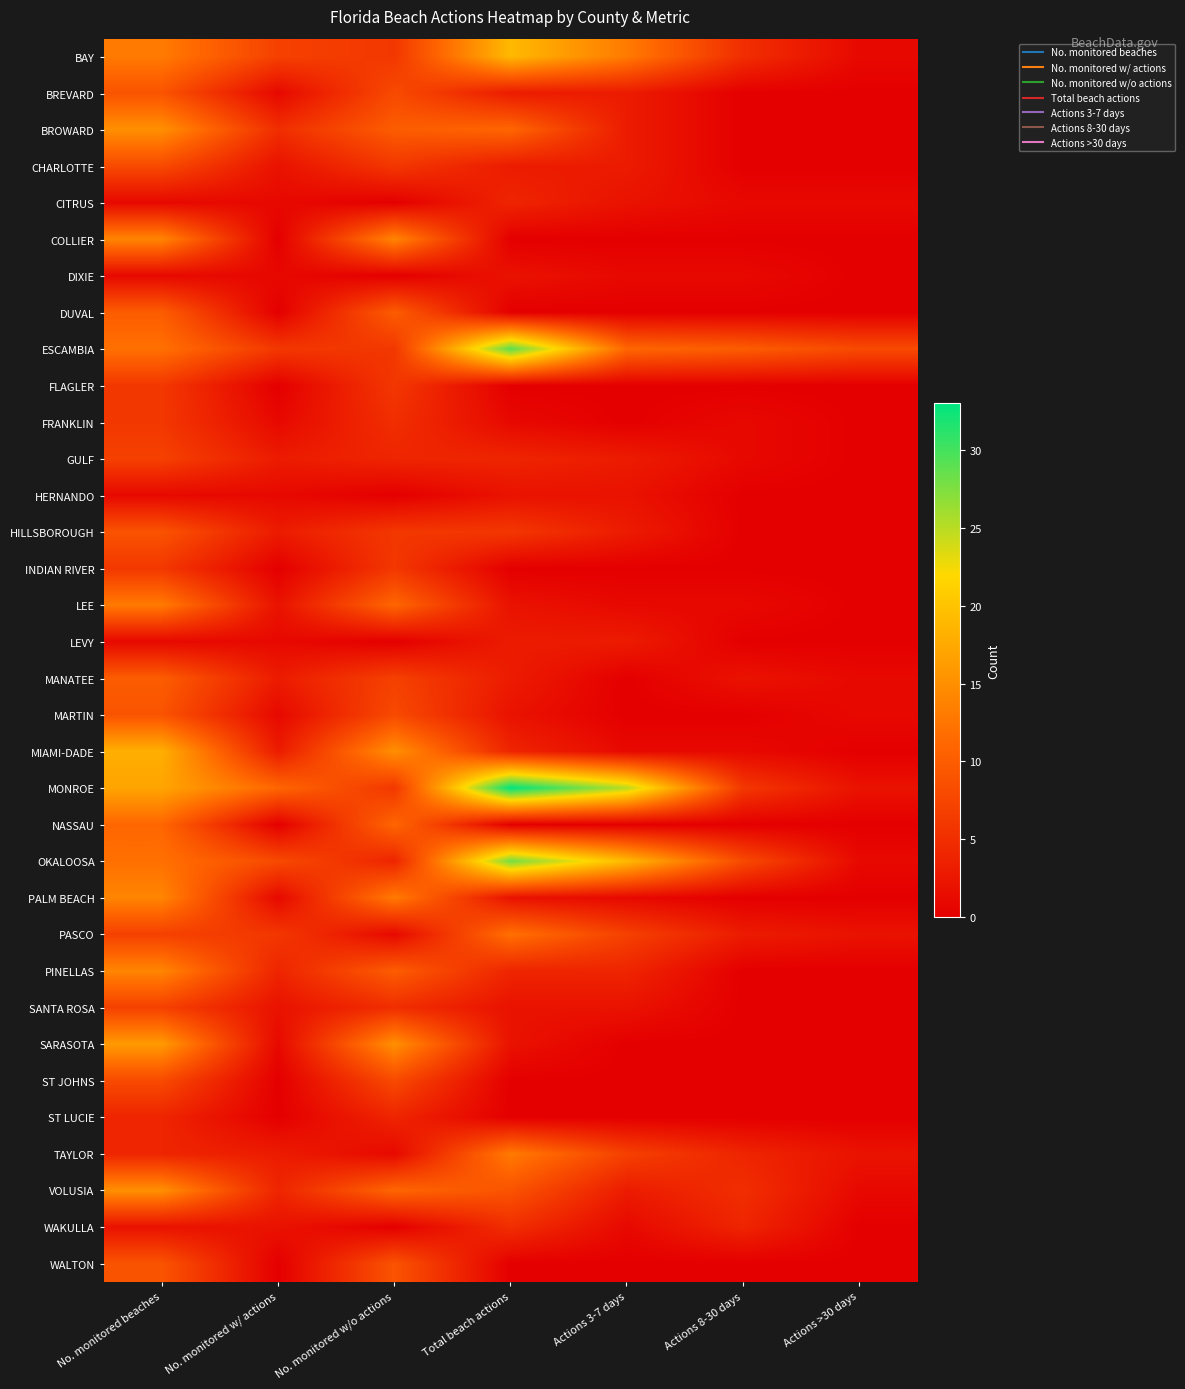

What is the difference between the highest and lowest values at No. monitored beaches?

17